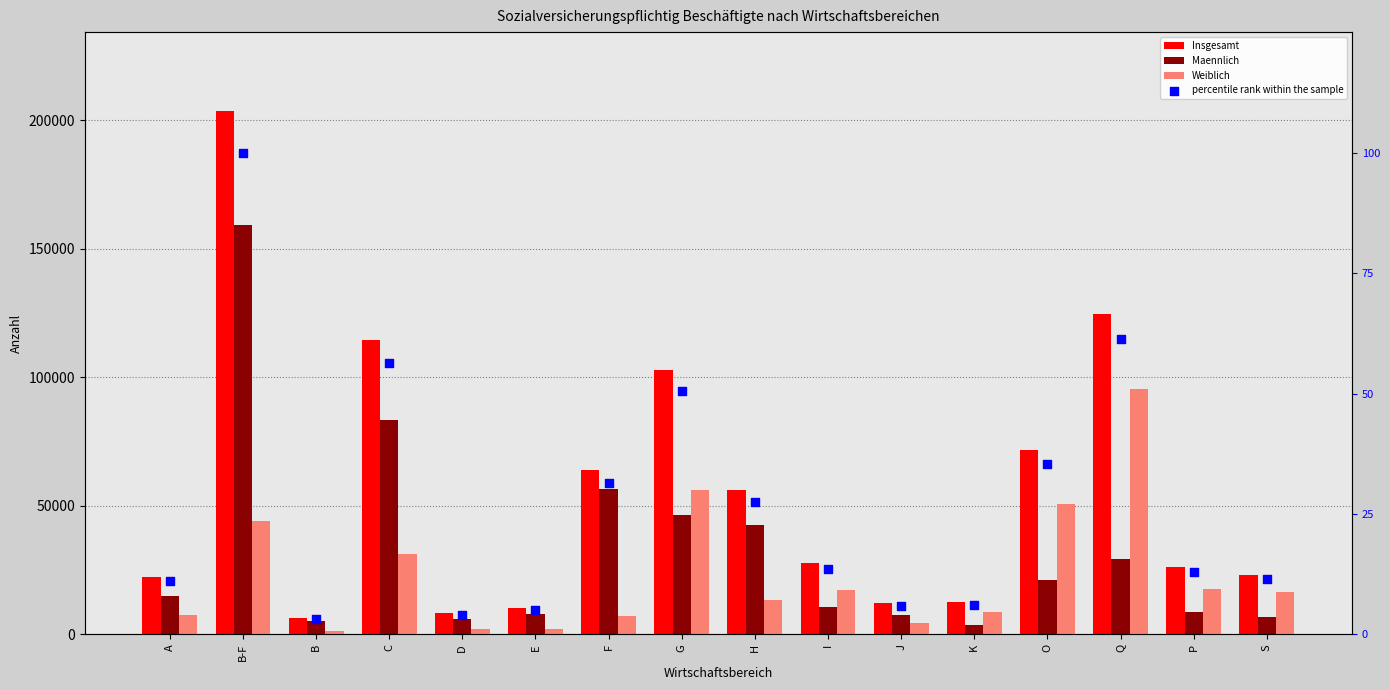

Which series reaches the maximum Y coordinate?

Insgesamt